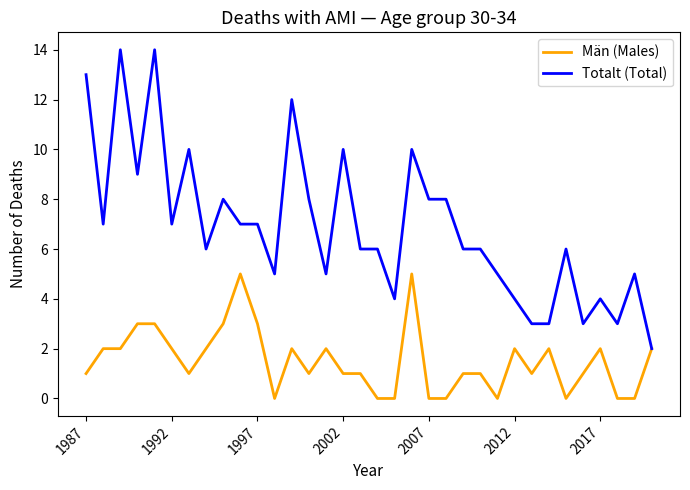

Rank the series by their average value, from lowest to highest.

Män (Males), Totalt (Total)